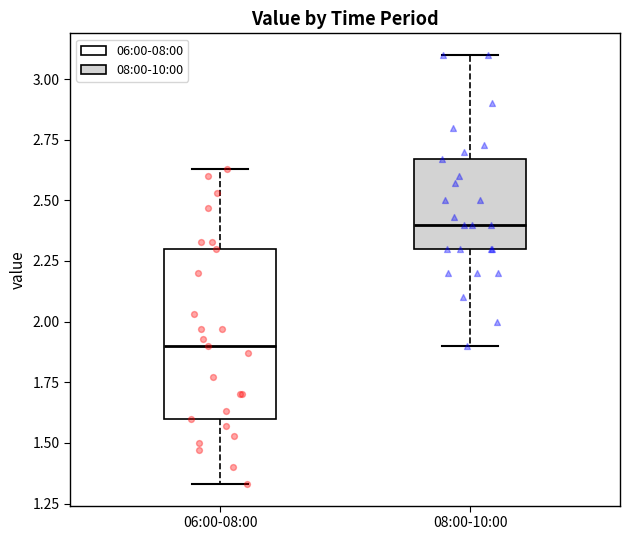

Reading left to right, transcribe this box plot: for each box, give where its median line is, the range the box spans, and where its two whiskers end, as read against the y-axis. The values are not printed on the chart, so give them approximately, as read against the axis.

06:00-08:00: median 1.90, box 1.60 to 2.30, whiskers 1.35 to 2.65
08:00-10:00: median 2.40, box 2.30 to 2.65, whiskers 1.90 to 3.10